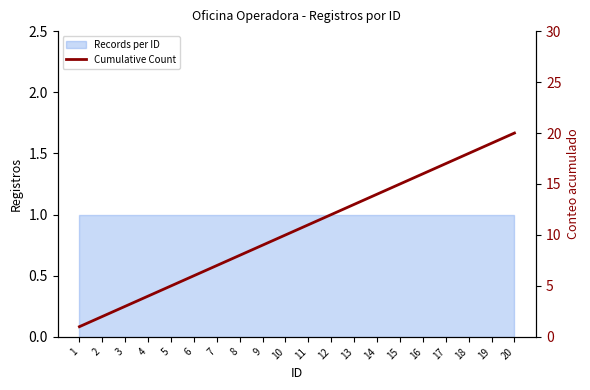

True or false: the data shows 5 at 10.

False